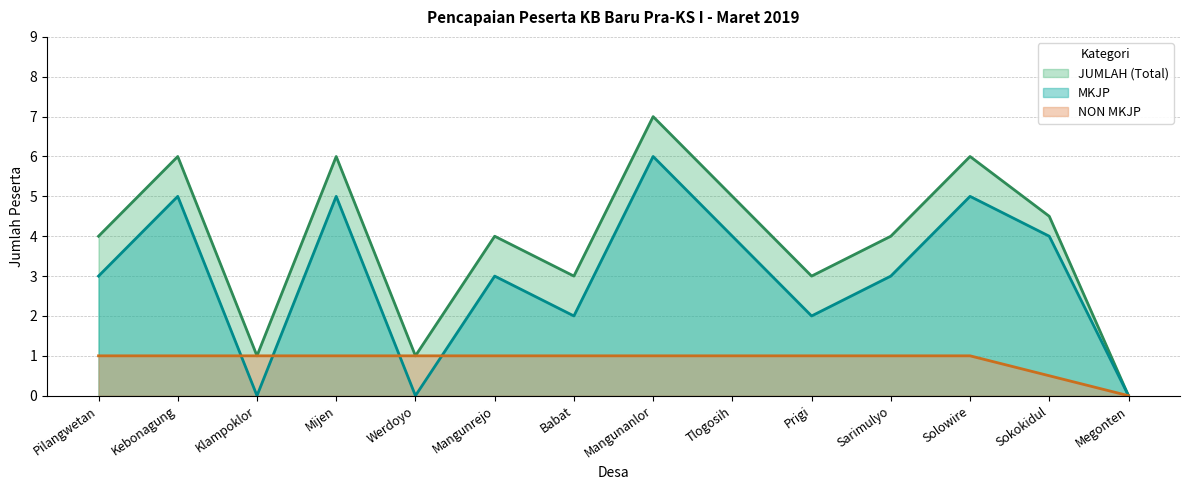

What is the average value of the JUMLAH (Total) series?

3.9